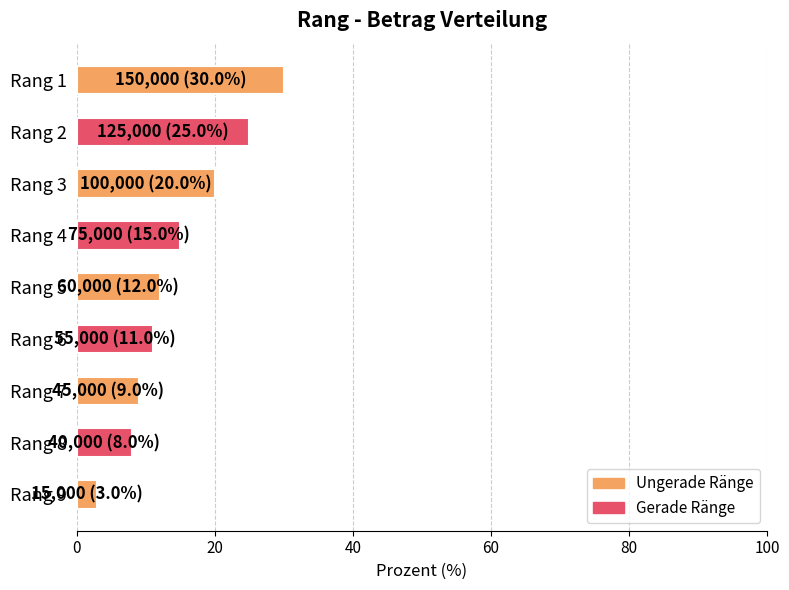

What is the value of the 7th bar from the top?

9